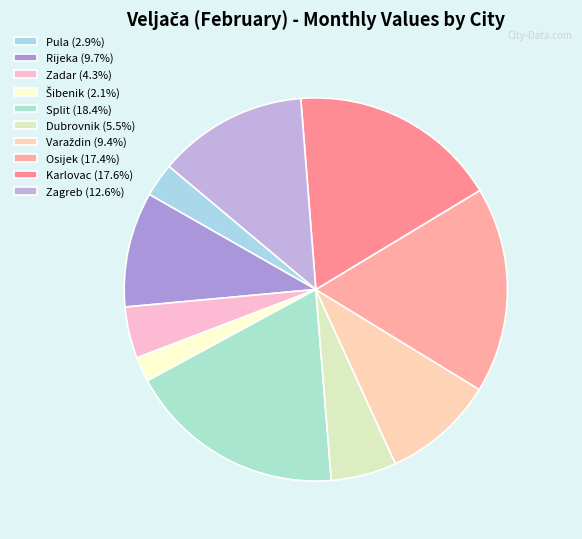

How many slices are in this pie chart?

10